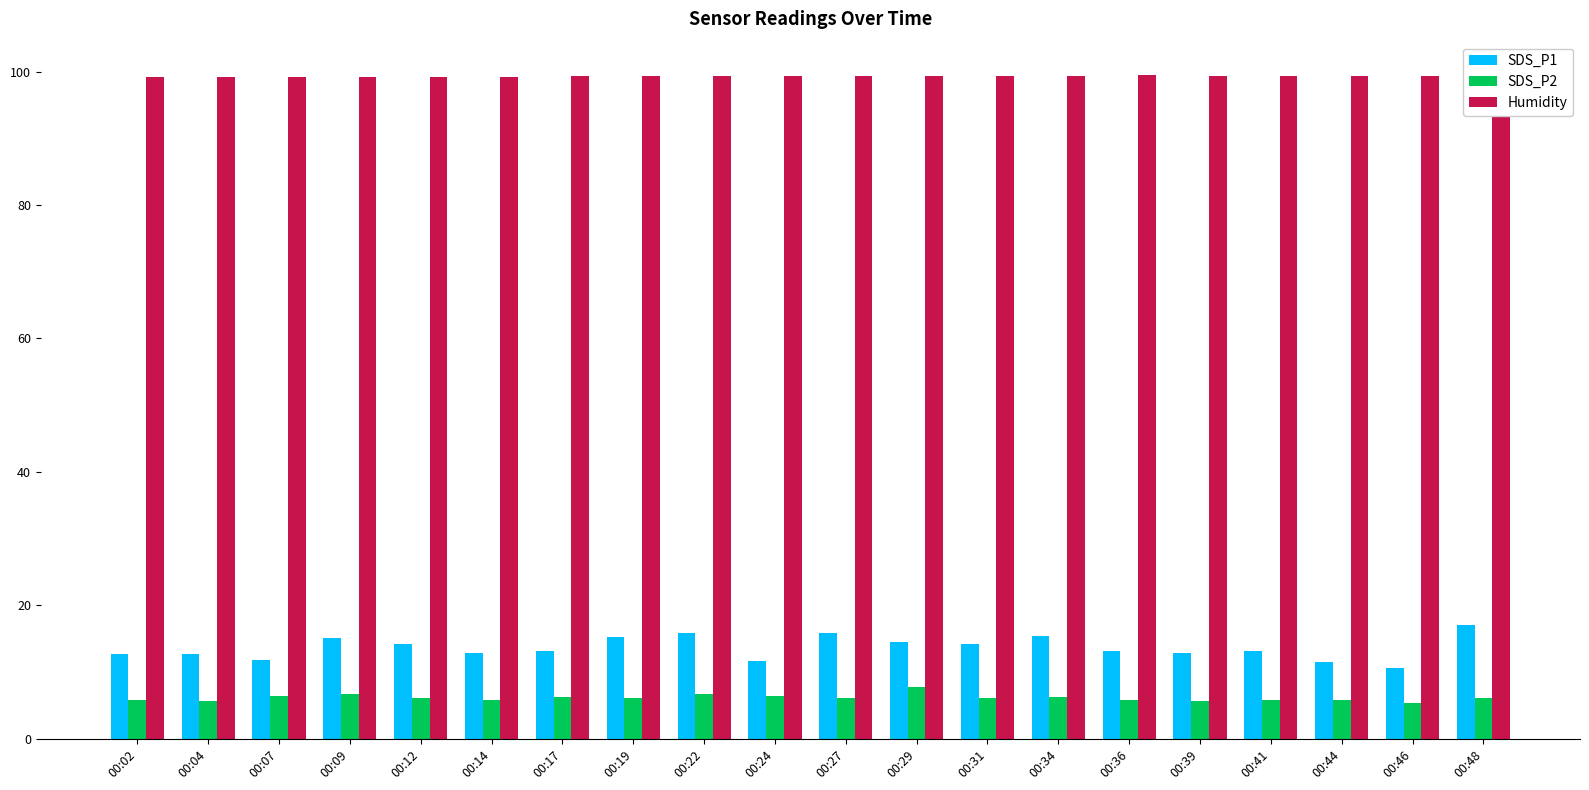

What is the sum of the Humidity values at 00:07 and 00:17?

198.5